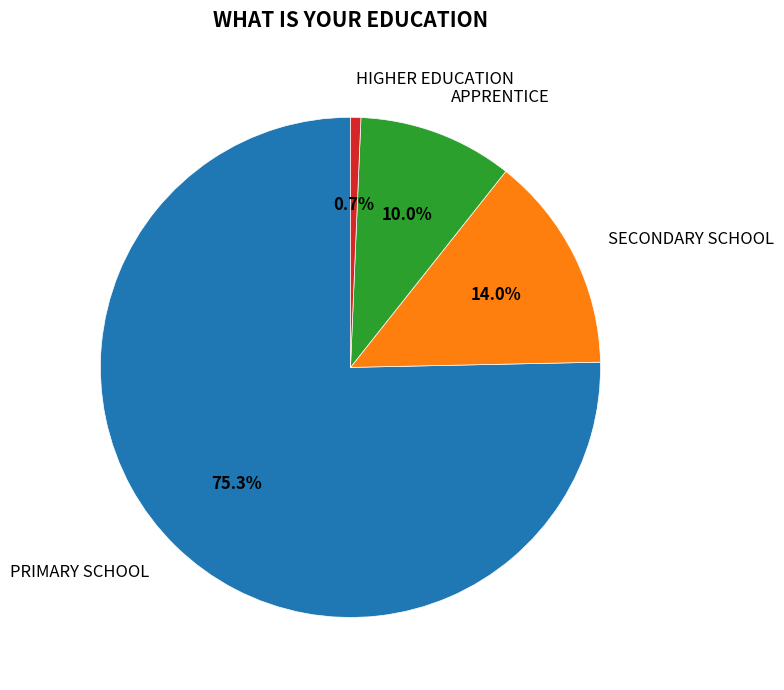

Is APPRENTICE the majority of the pie?

No